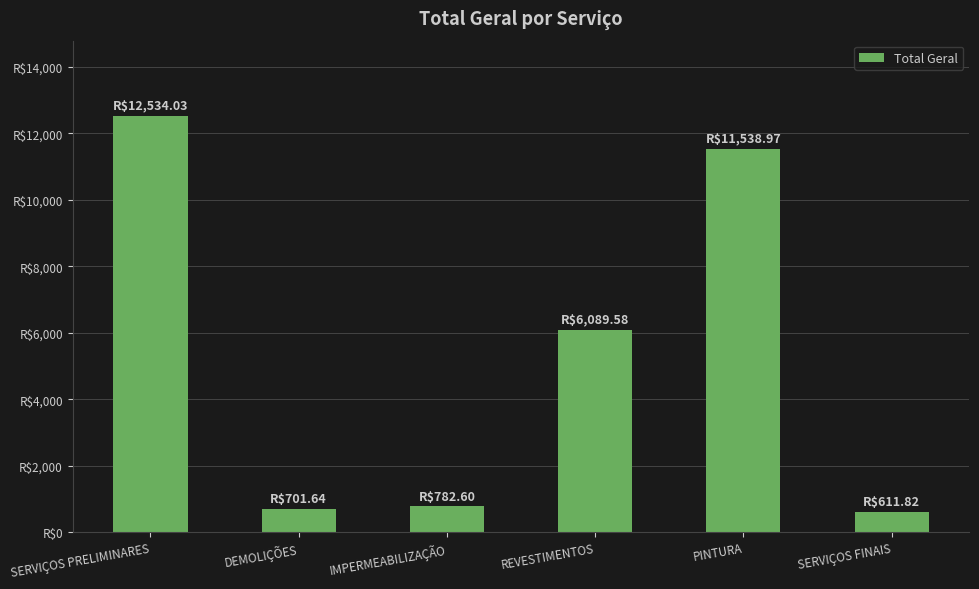

What is the sum of the values at SERVIÇOS FINAIS and REVESTIMENTOS?

6701.4